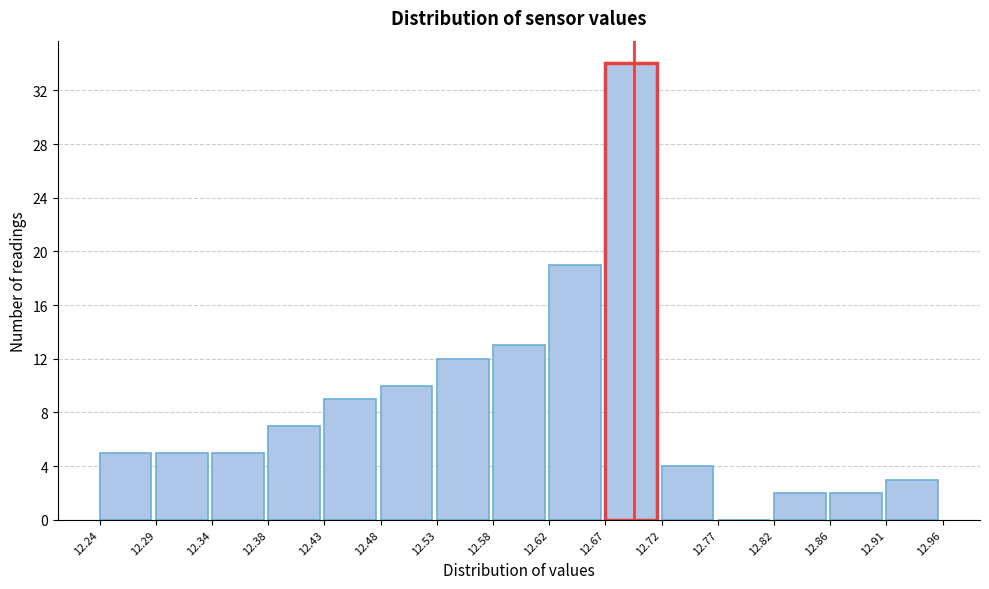

Which range on the x-axis has the tallest bar?

12.67 to 12.72